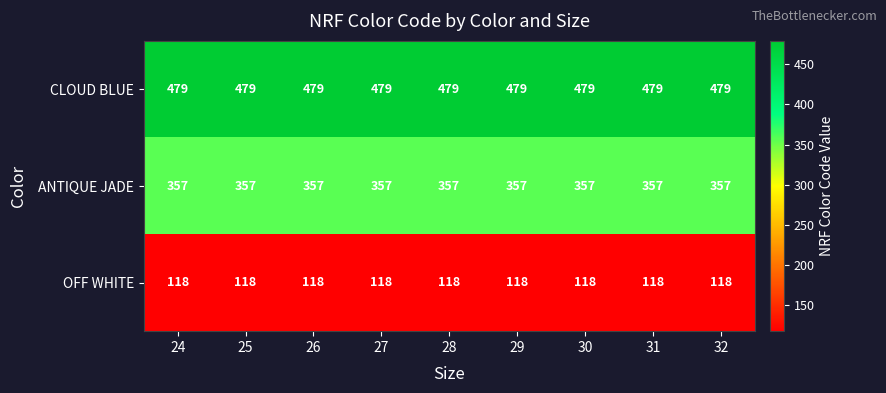

At how many categories does at least one series exceed 292?

9